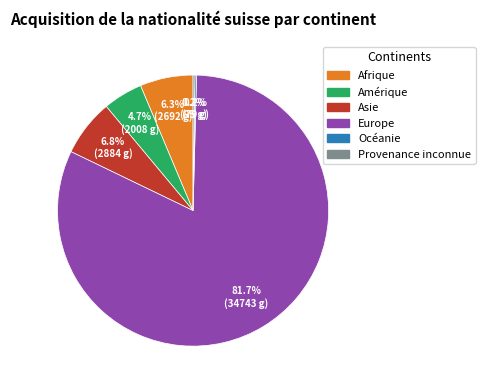

What is the largest slice in the pie chart?

Europe